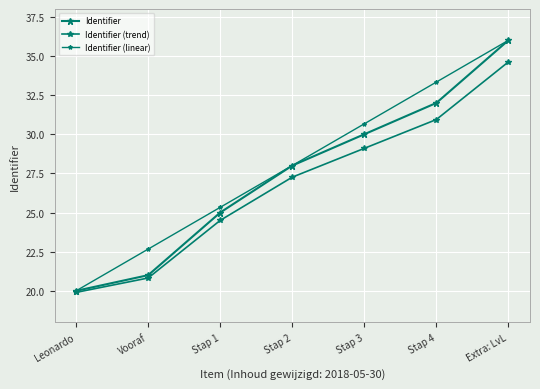

List the series in order of their overall mean, lowest first.

Identifier (trend), Identifier, Identifier (linear)